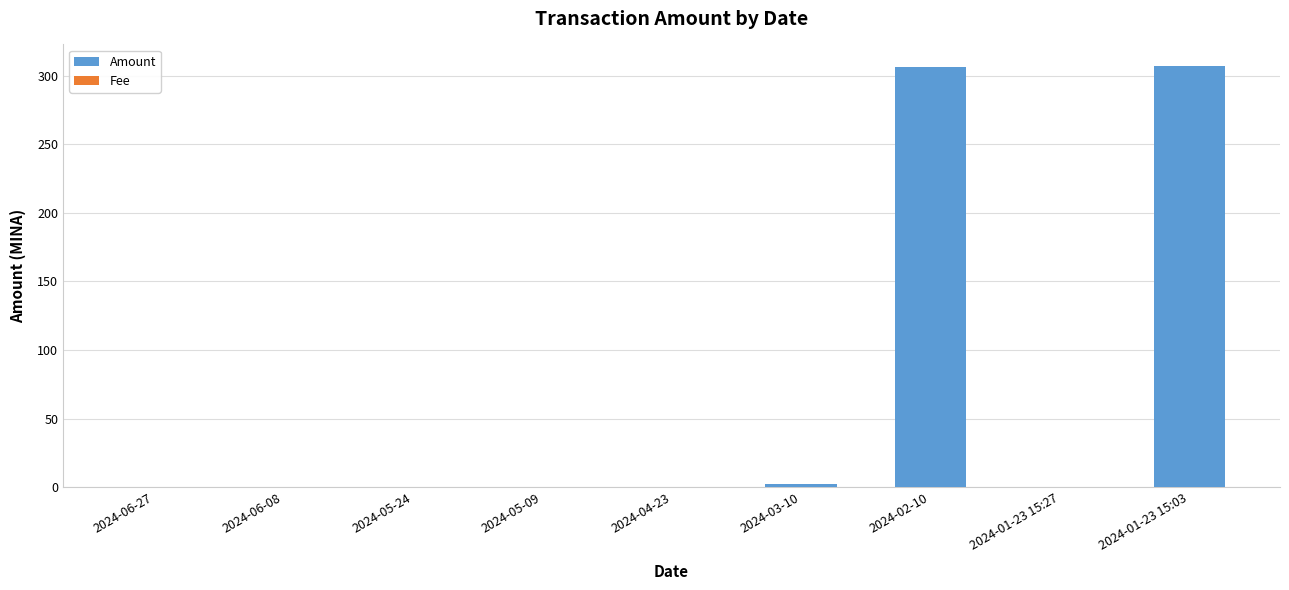

The Amount series shows 306.1 at 2024-02-10. True or false?

True